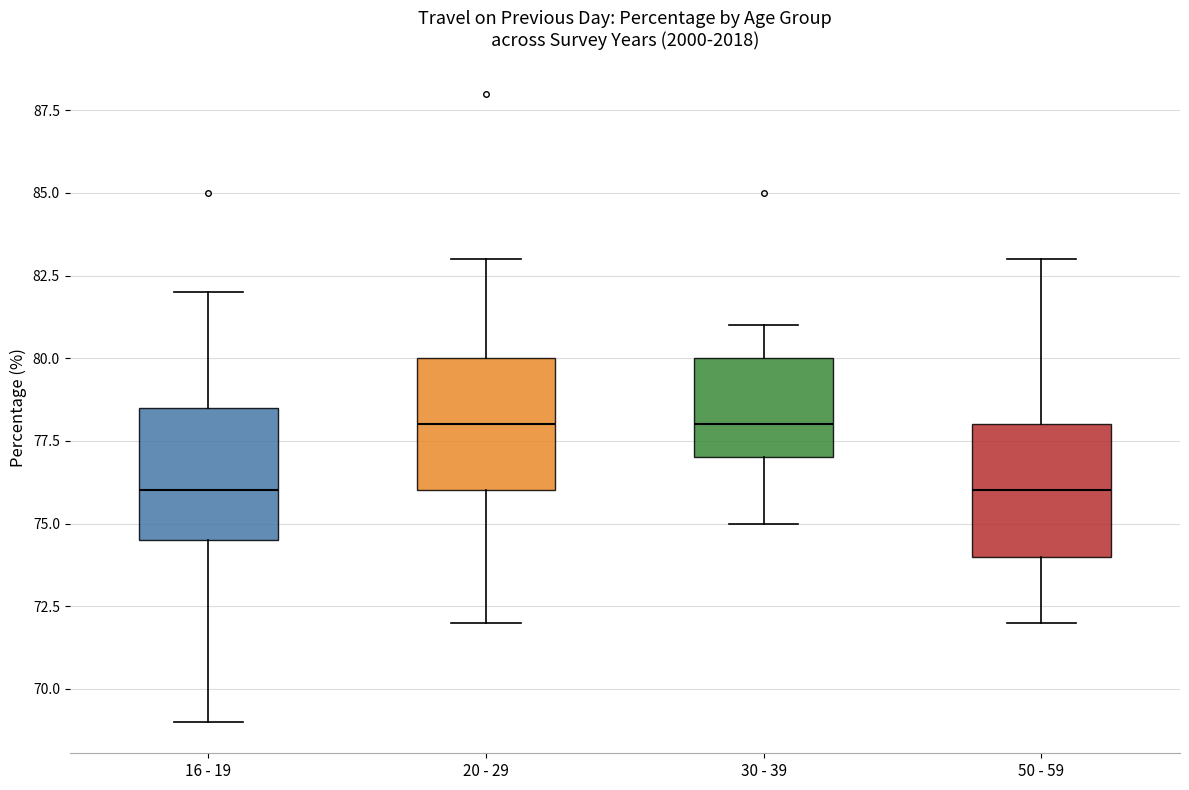

Reading left to right, transcribe this box plot: for each box, give where its median line is, the range the box spans, and where its two whiskers end, as read against the y-axis. The values are not printed on the chart, so give them approximately, as read against the axis.

16 - 19: median 76.0, box 74.5 to 78.5, whiskers 69.0 to 82.0
20 - 29: median 78.0, box 76.0 to 80.0, whiskers 72.0 to 83.0
30 - 39: median 78.0, box 77.0 to 80.0, whiskers 75.0 to 81.0
50 - 59: median 76.0, box 74.0 to 78.0, whiskers 72.0 to 83.0